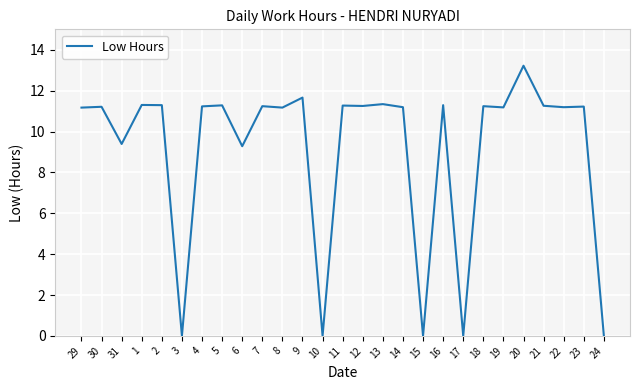

Where does the data first go above 11?

29